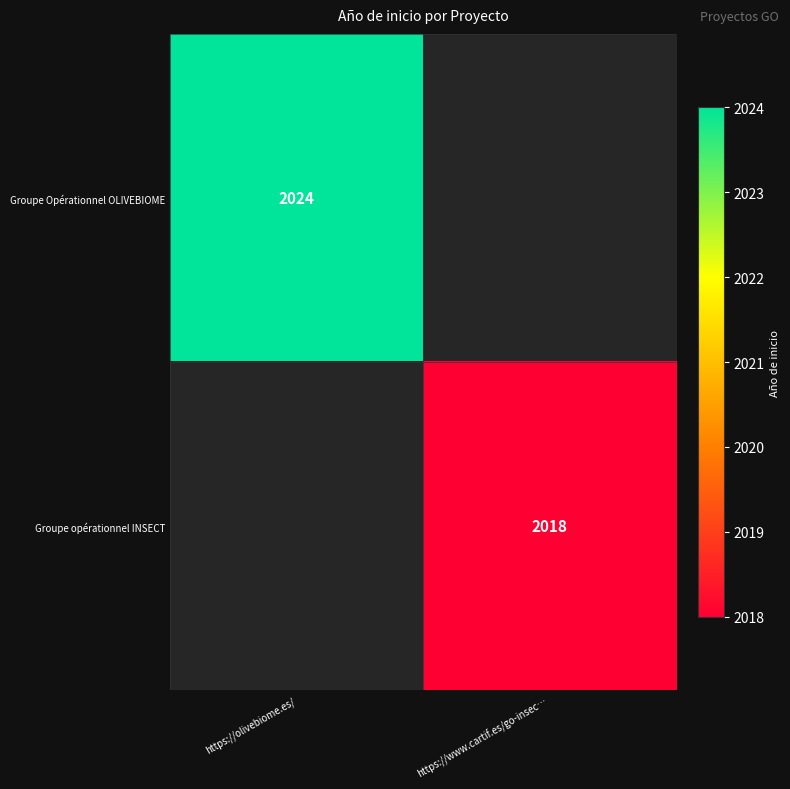

The Groupe Opérationnel OLIVEBIOME series shows 2769 at https://olivebiome.es/. True or false?

False